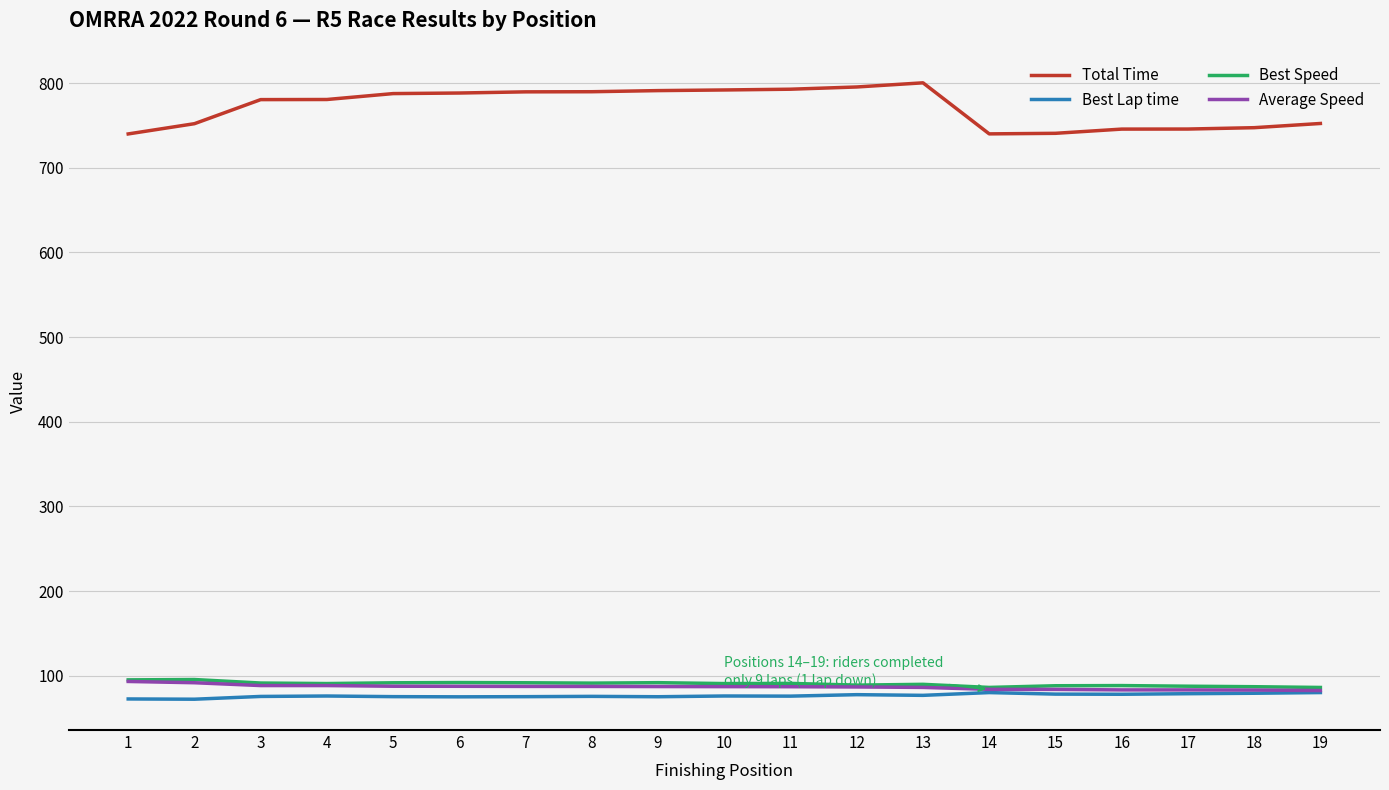

What is the maximum value for Total Time?

800.2